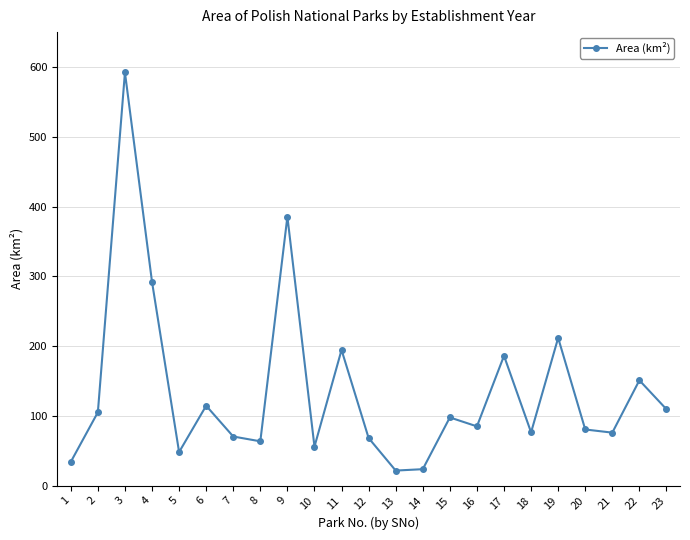

What is the value of the 23rd point from the left?

109.4